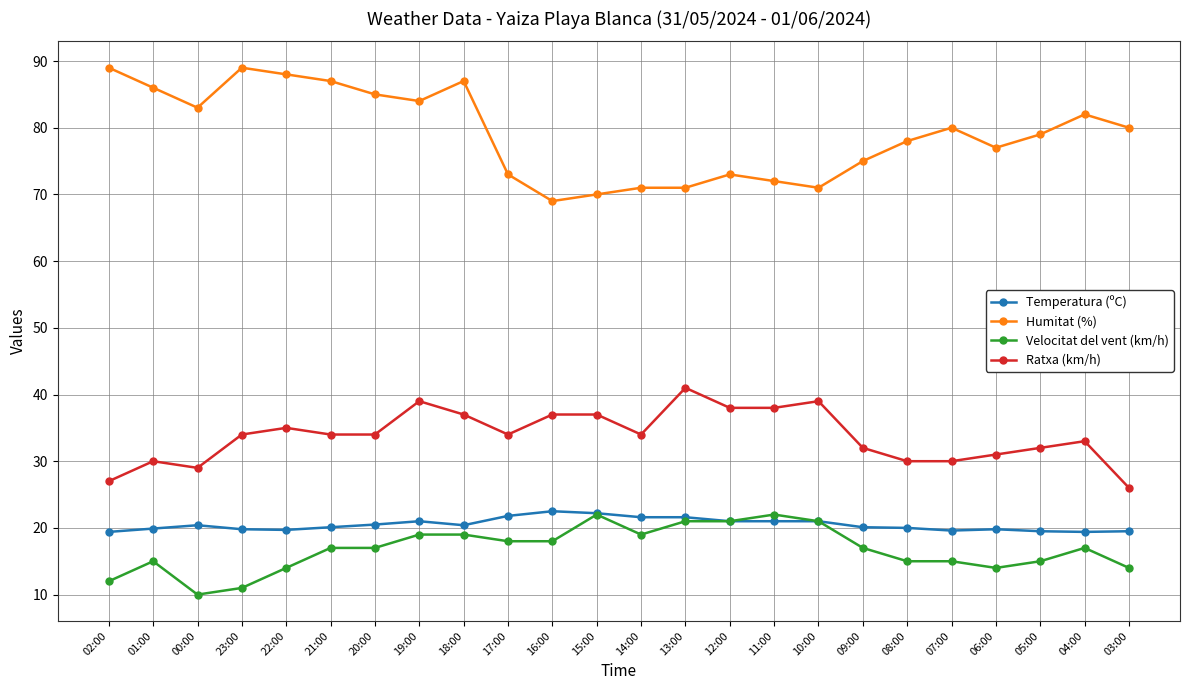

What is the spread (max minus min) of values at 23:00?

78.0